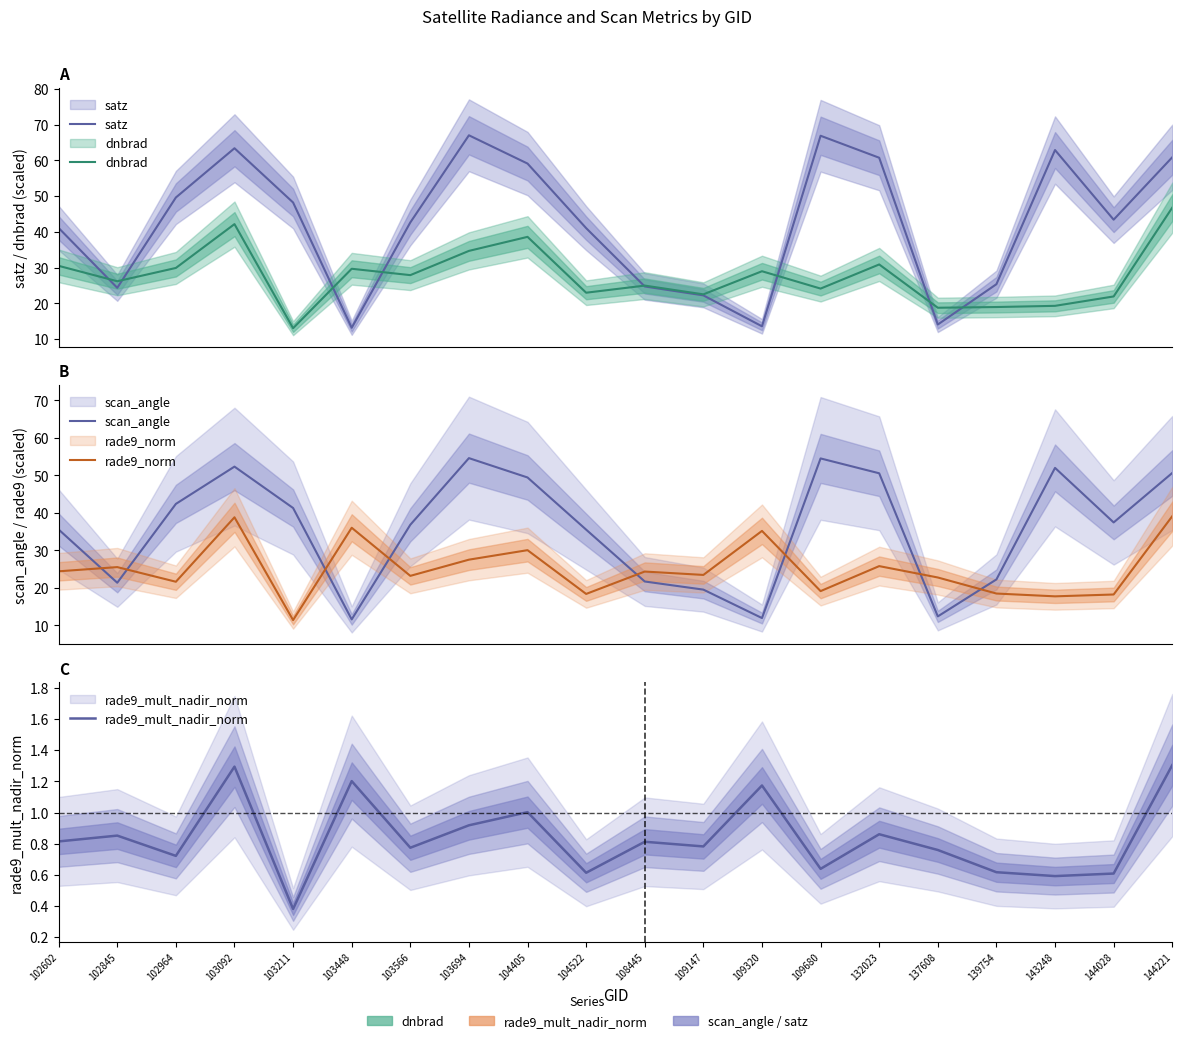

What is the total value across all series at 139754?

85.7